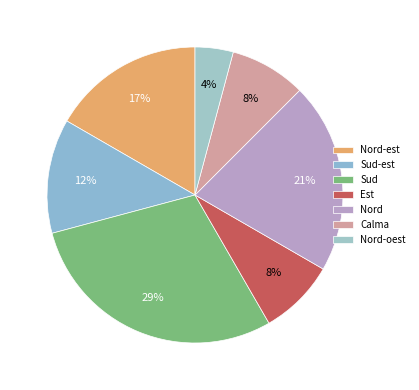

What is the ratio of the value at Calma to the value at Est?

1.0